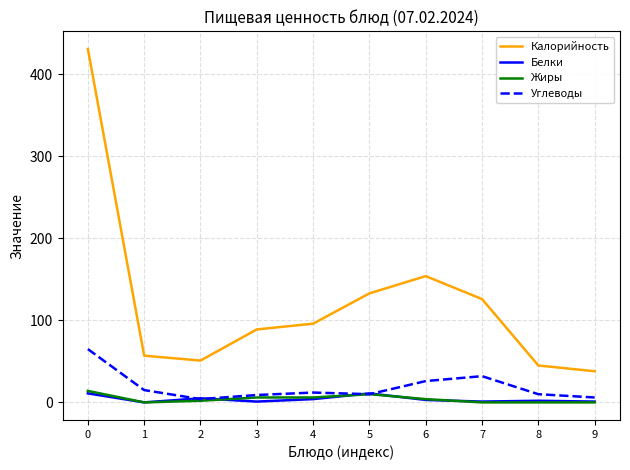

Which series has the widest spread of values?

Калорийность